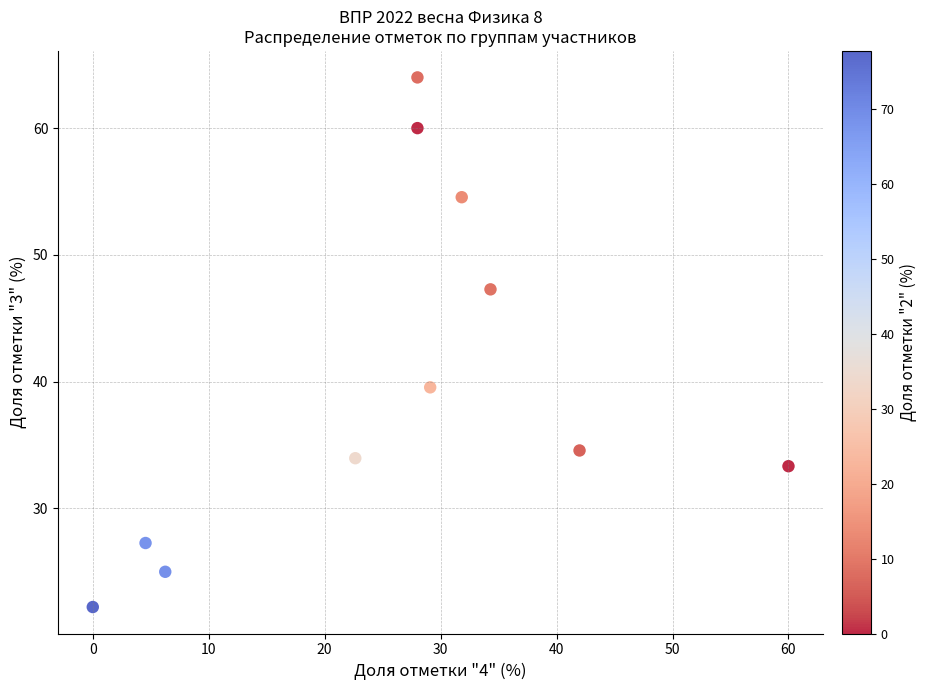

What is the range of X values (max minus min)?

60.0